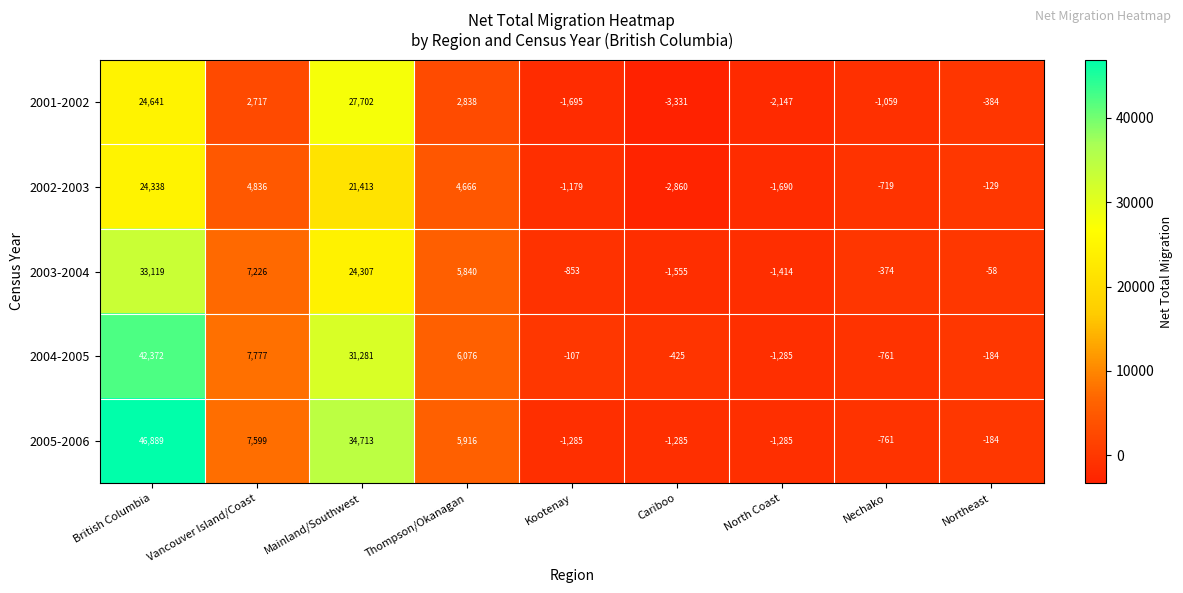

Read the 2004-2005 value at Kootenay, to the nearest 50.

-100